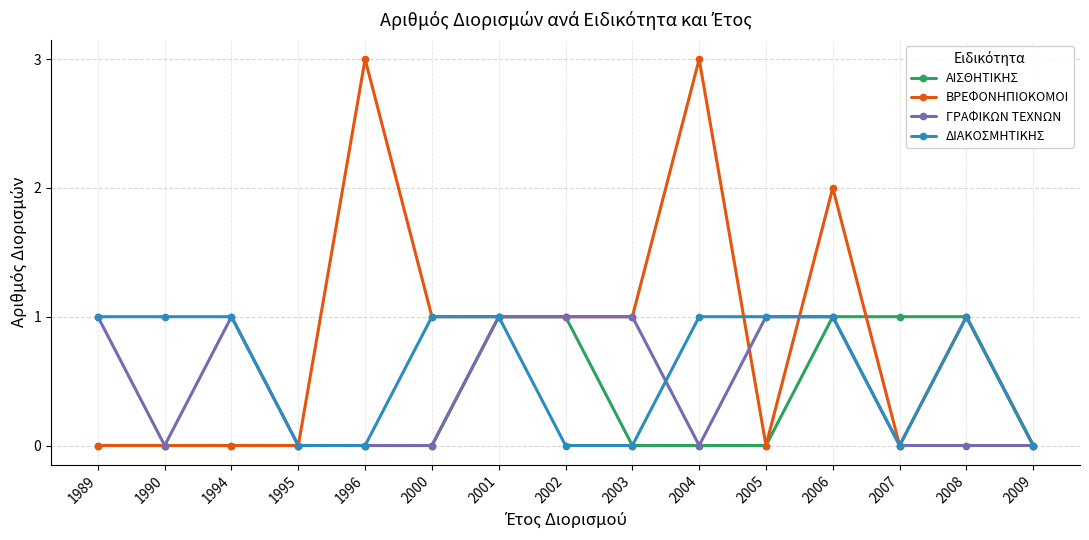

How many ΔΙΑΚΟΣΜΗΤΙΚΗΣ values are between 0 and 1?

15